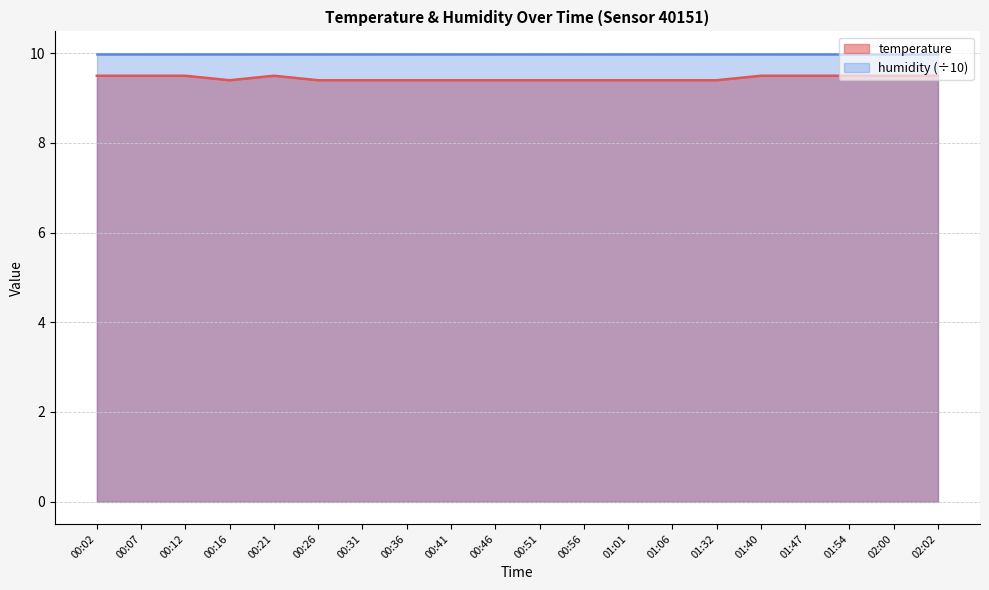

Which series has the widest spread of values?

temperature